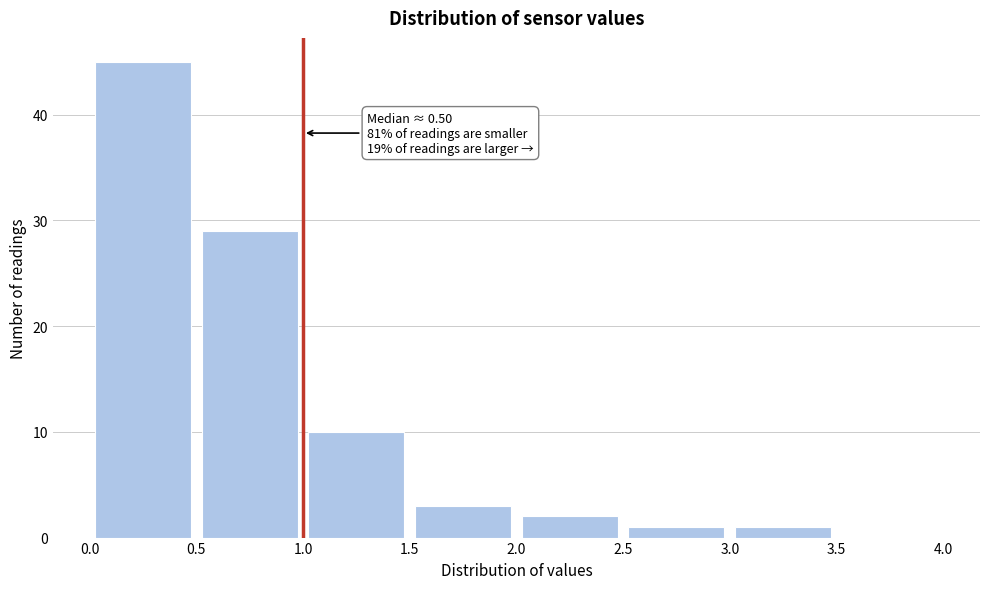

Over which range of the x-axis is the bar tallest?

0.0 to 0.5